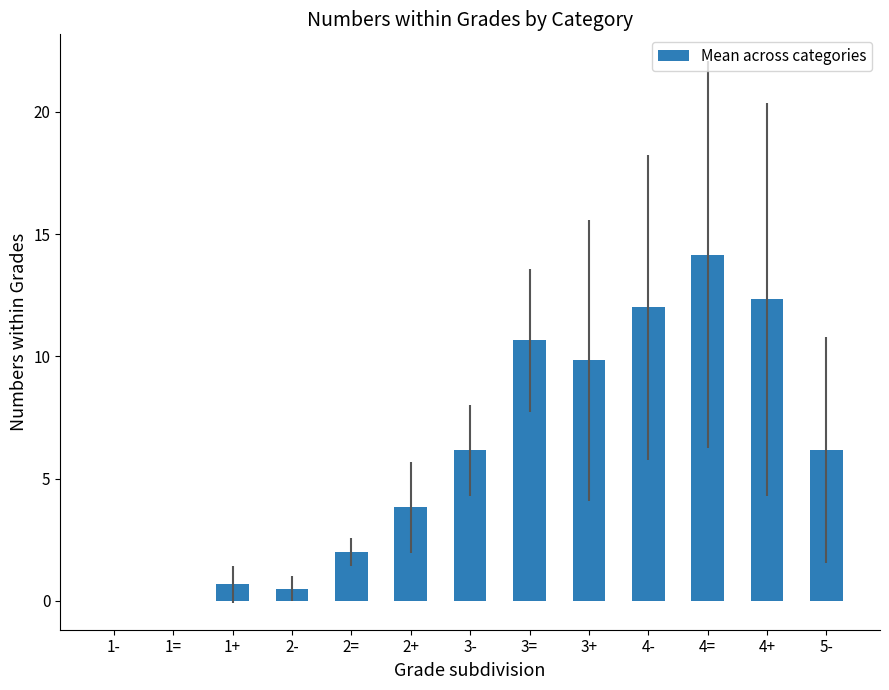

Approximately how many times larger is the value at 3+ compared to 4+?

0.8